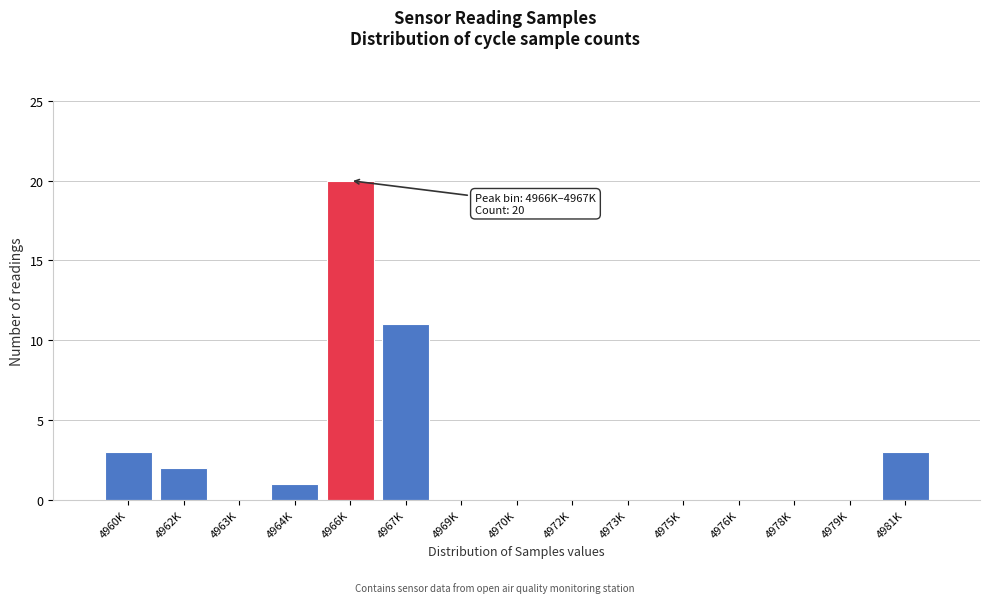

Reading right to left, extract all data points from this chart.

4981K=3	4979K=0	4978K=0	4976K=0	4975K=0	4973K=0	4972K=0	4970K=0	4969K=0	4967K=11	4966K=20	4964K=1	4963K=0	4962K=2	4960K=3